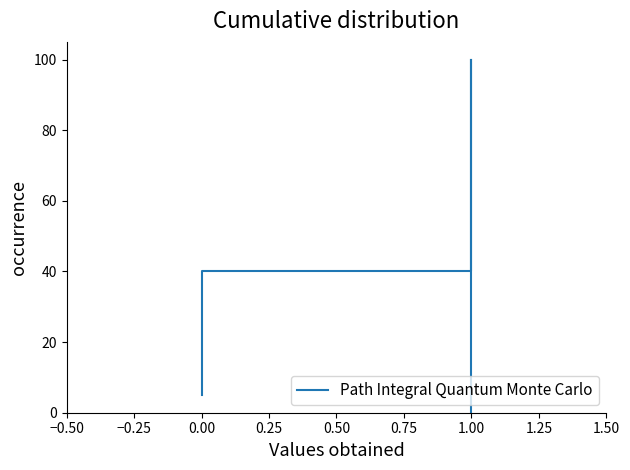

What is the change in value from 1.50 to 19?

+55.0